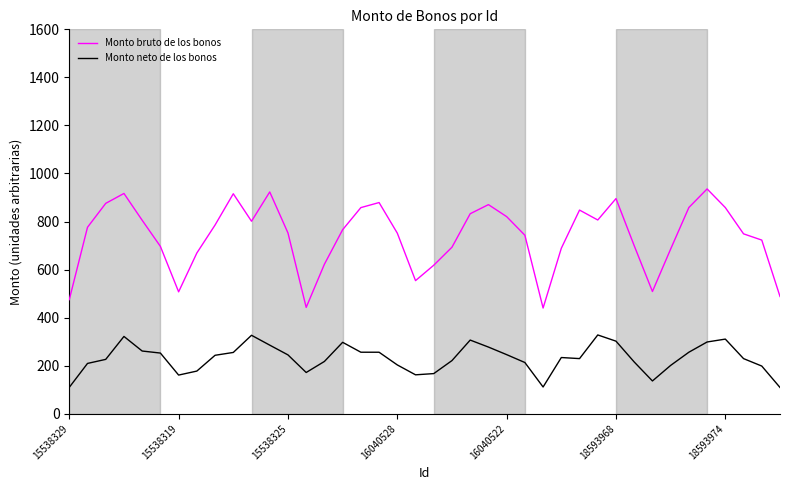

What is the highest value of the Monto bruto de los bonos series?

935.7